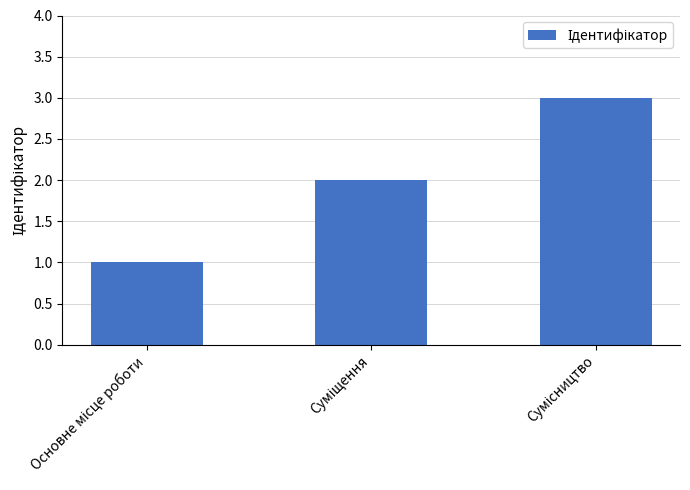

What is the maximum value shown in the chart?

3